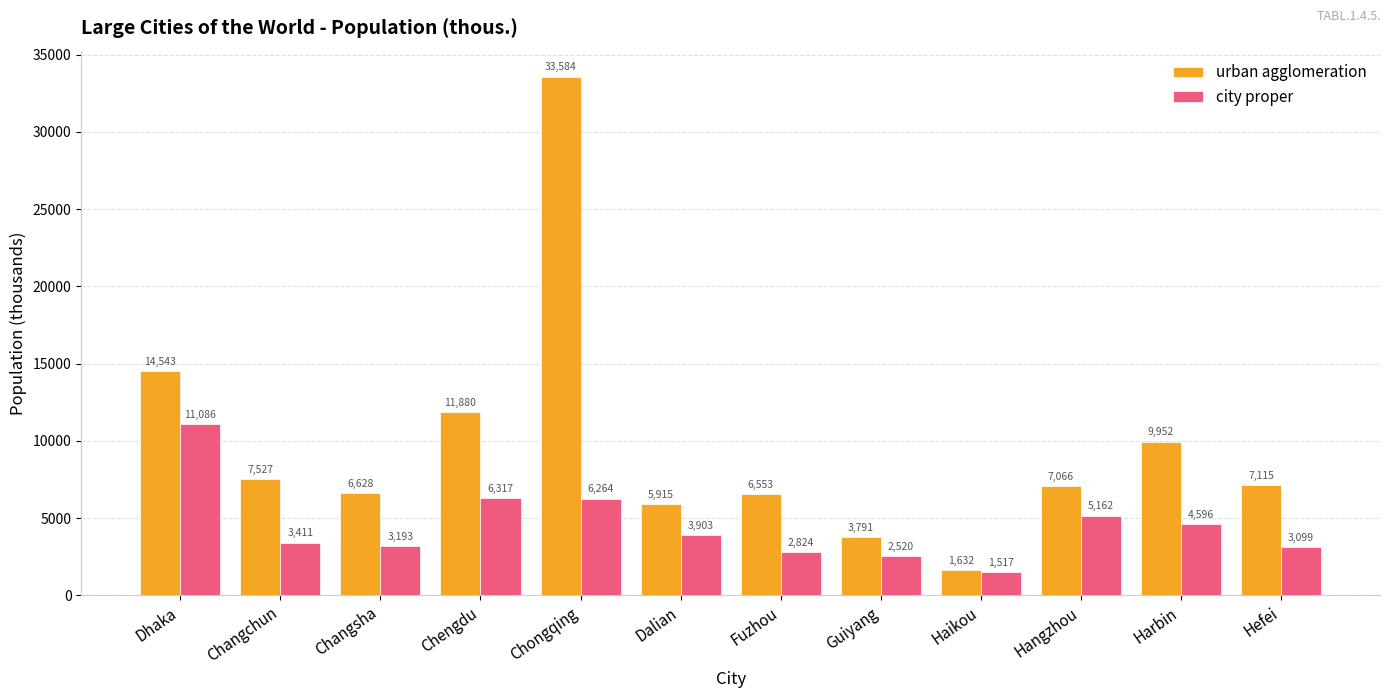

At which category does the chart reach its minimum across all series?

Haikou